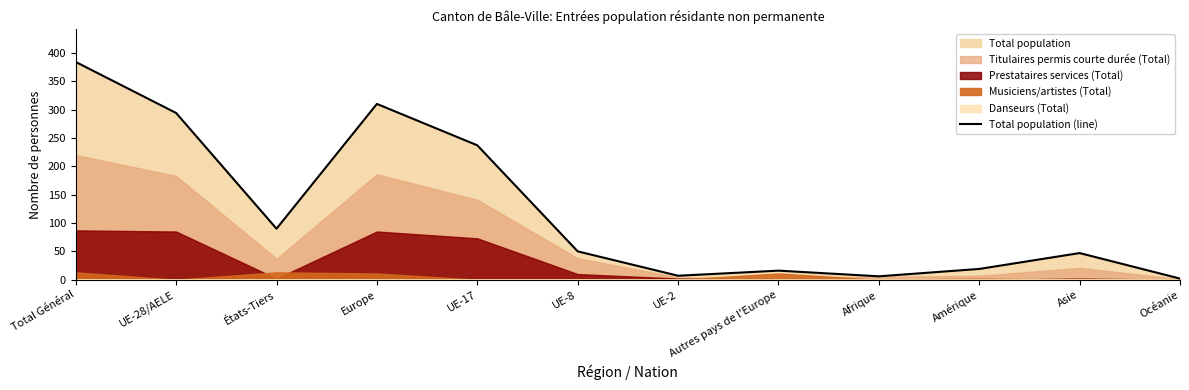

Reading left to right, transcribe all the data shown in this chart.

Total Général=384	UE-28/AELE=294	États-Tiers=90	Europe=310	UE-17=237	UE-8=50	UE-2=7	Autres pays de l'Europe=16	Afrique=6	Amérique=19	Asie=47	Océanie=2